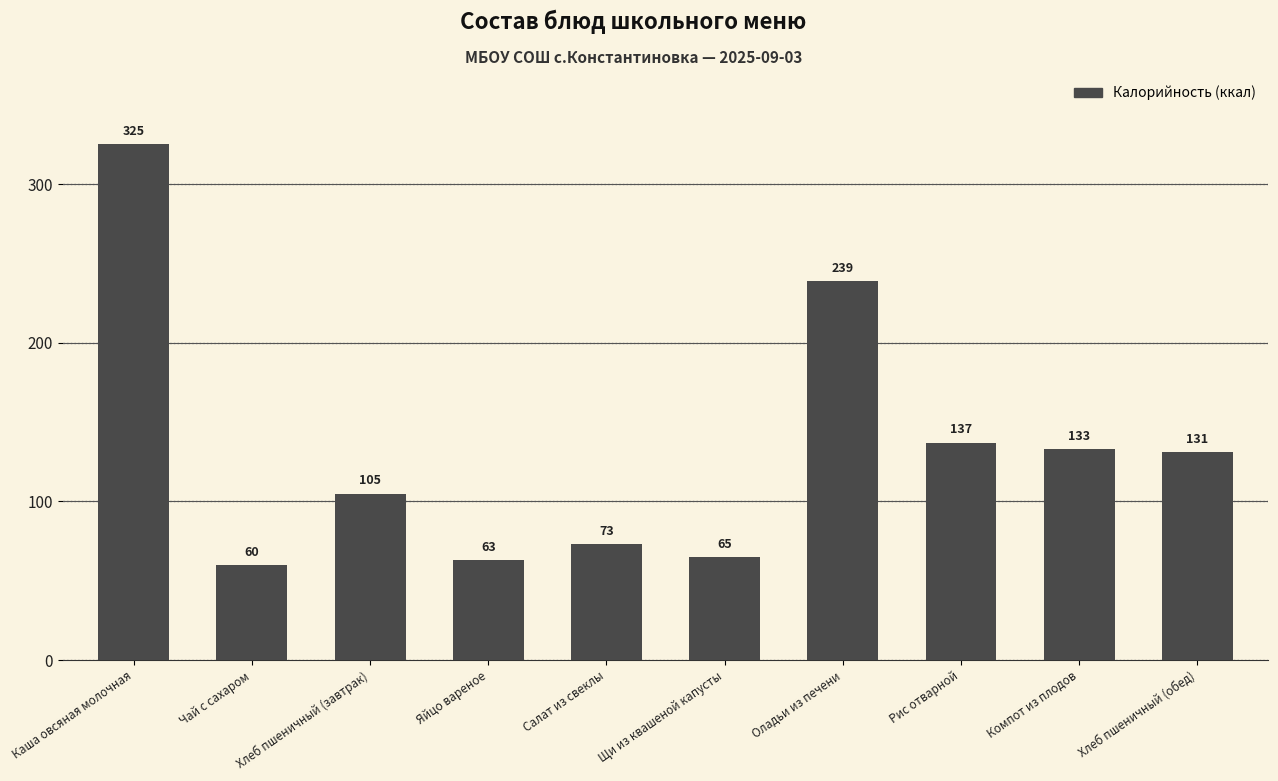

What position from the left is Чай с сахаром?

2